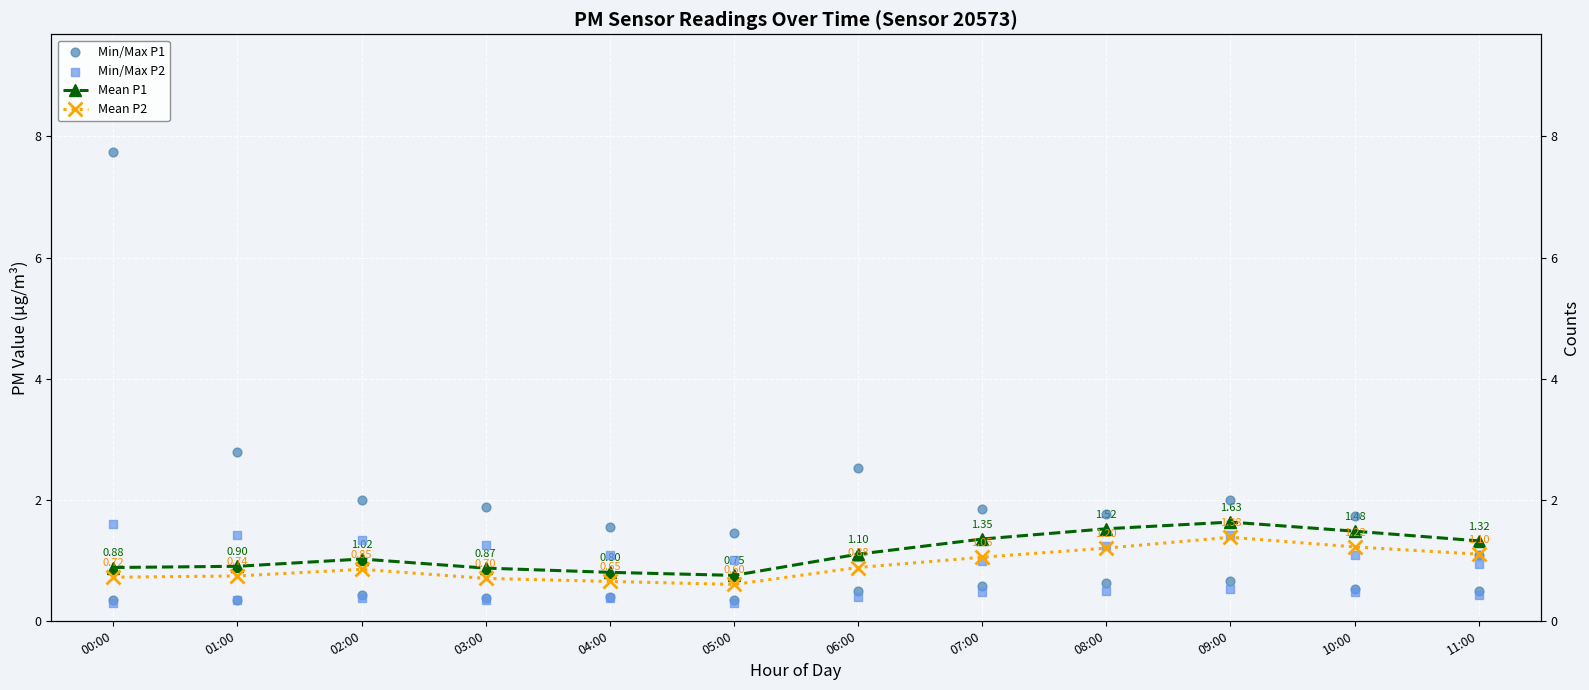

Which series reaches the minimum Y coordinate?

P2